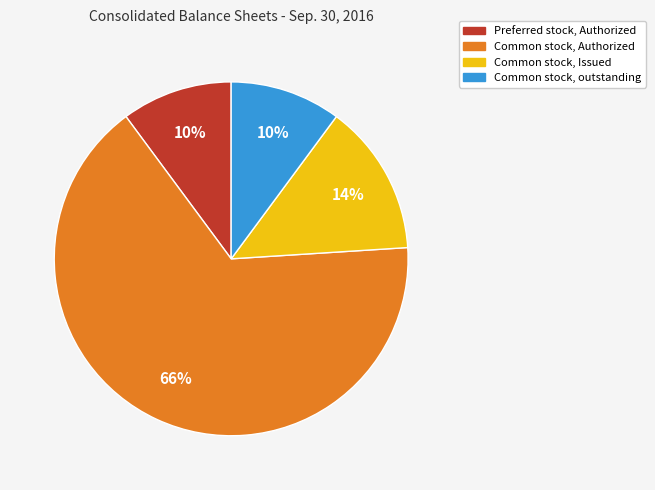

Is it true that Preferred stock, Authorized is 1% of the pie?

False